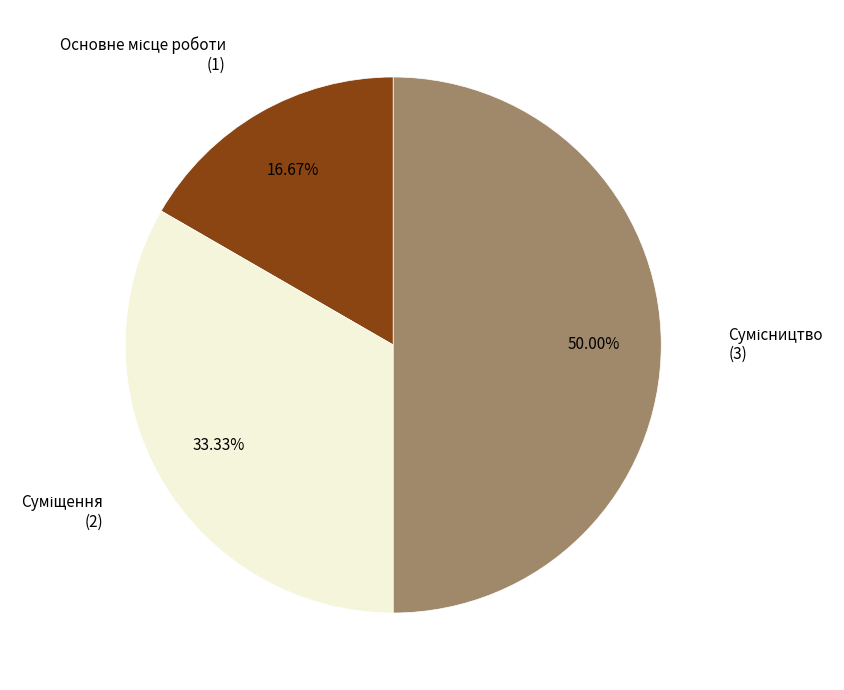

To the nearest percent, what is the difference between the largest and smallest slice percentages?

33%